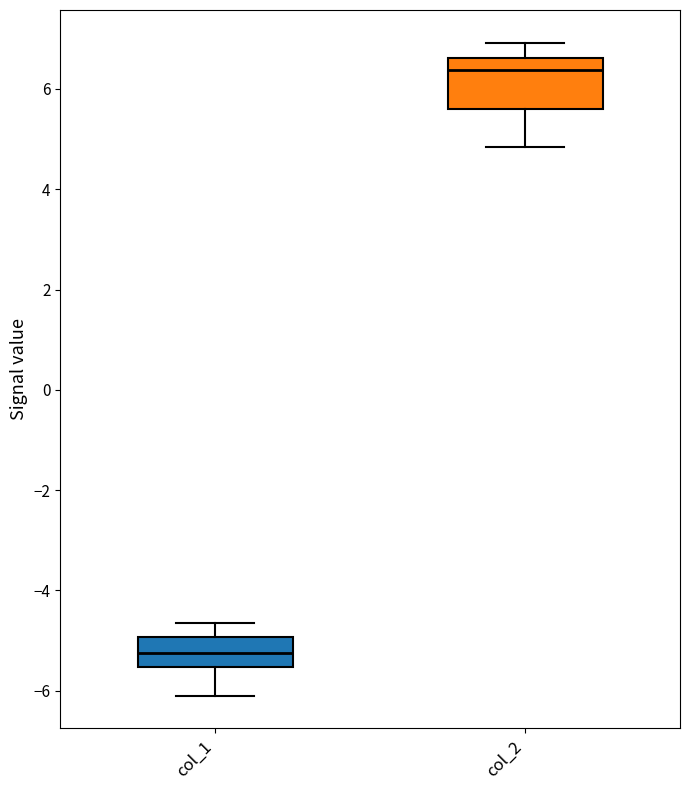

Which box has the lowest median line?

col_1